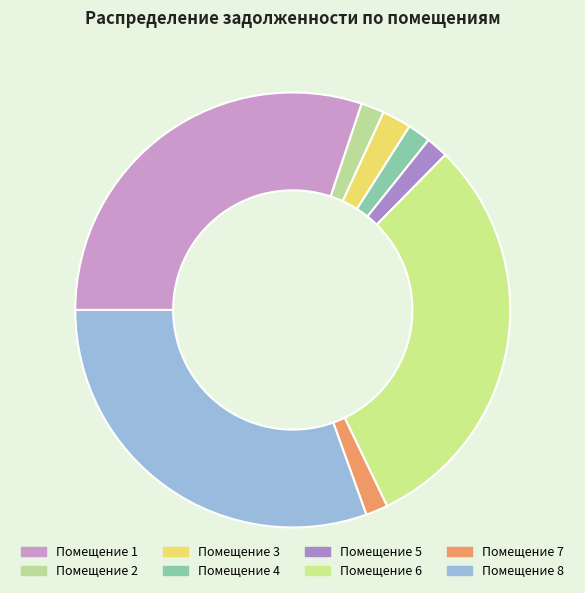

Rank the categories by value from lowest to highest.

5, 7, 2, 4, 3, 1, 6, 8